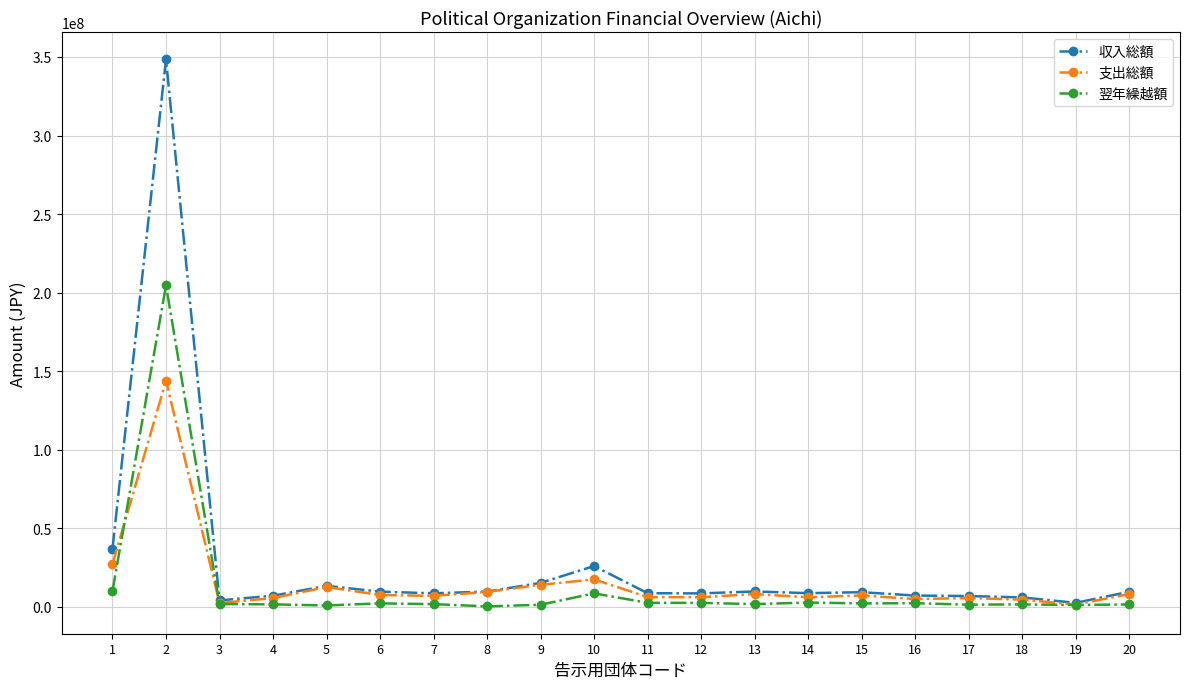

Is the value of 収入総額 at 13 greater than the value of 翌年繰越額 at 4?

Yes